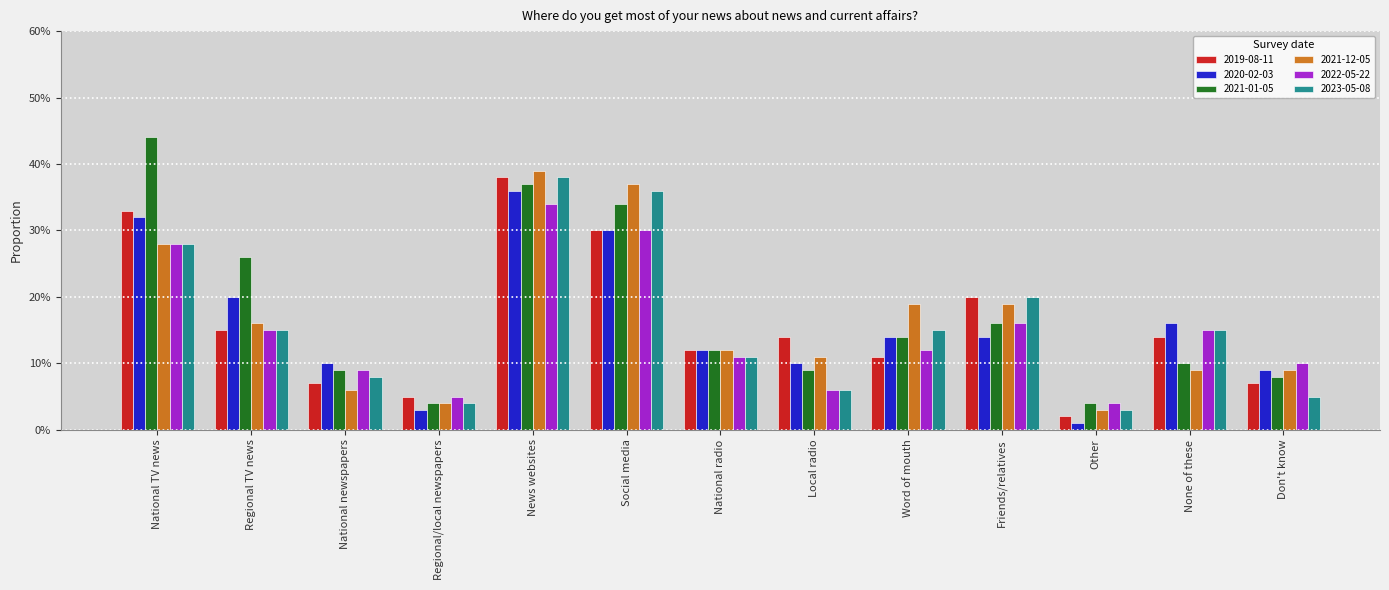

What is the label of the 13th bar from the right?

National TV news